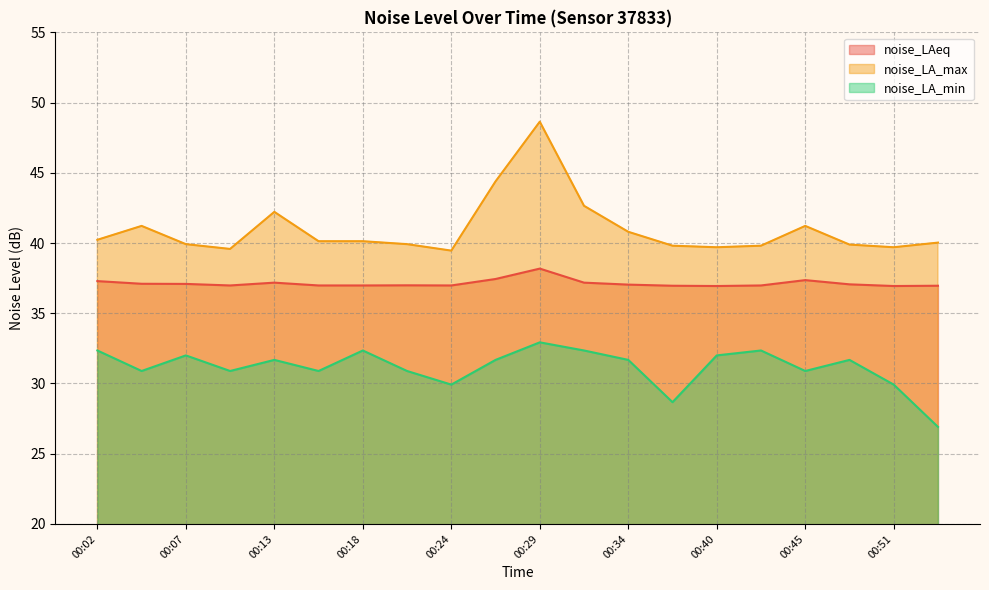

True or false: noise_LA_max and noise_LA_min intersect in this chart.

False